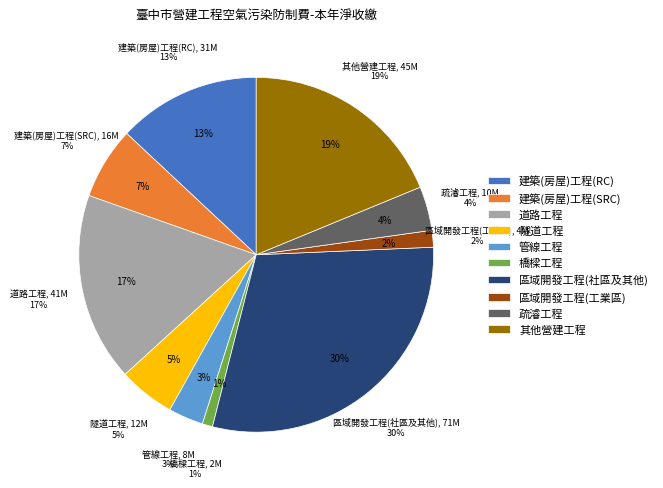

Which slice is the smallest?

橋樑工程